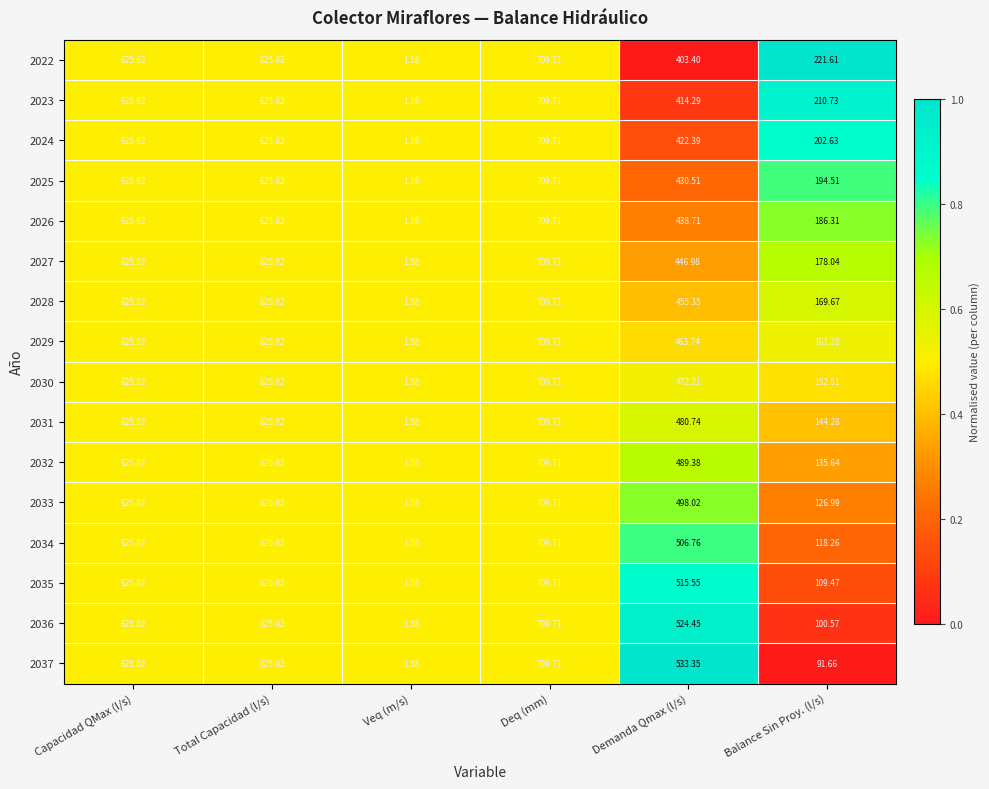

At which category does the chart reach its peak across all series?

Deq (mm)